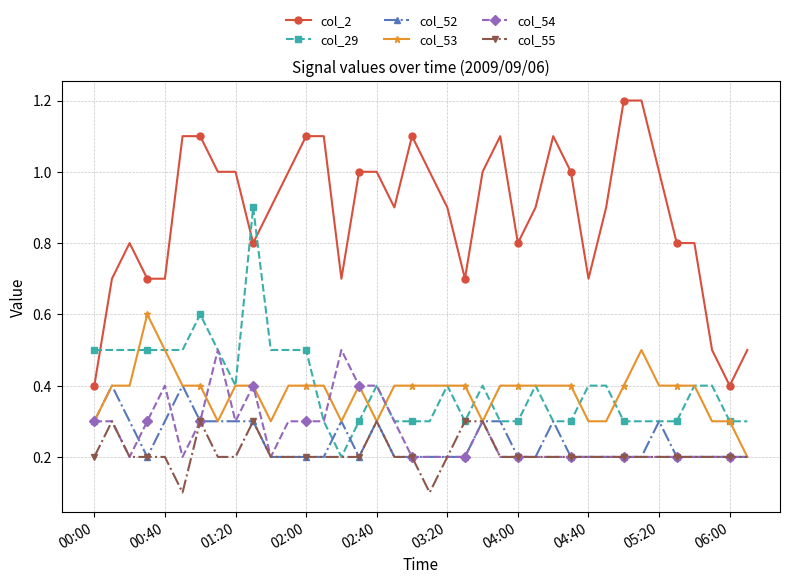

Which series has the widest spread of values?

col_2